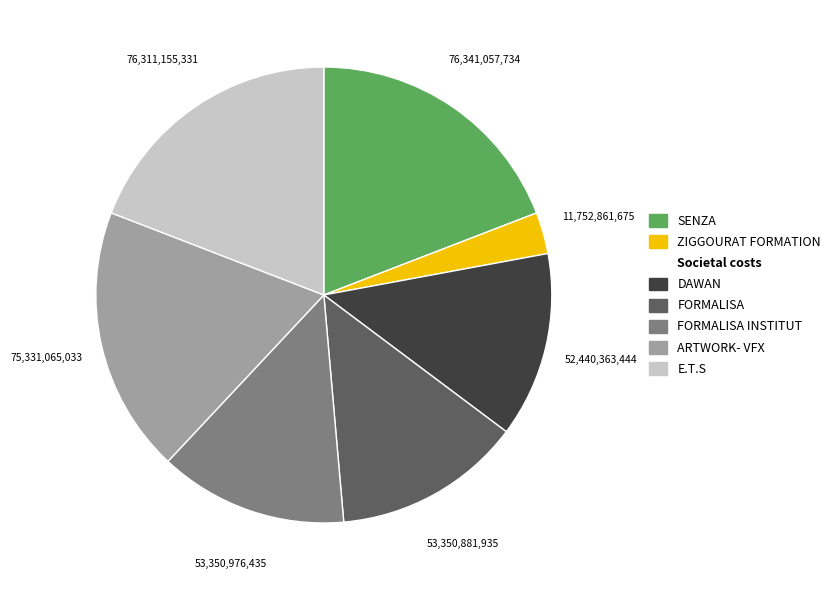

Is there any slice that represents more than half of the pie?

No